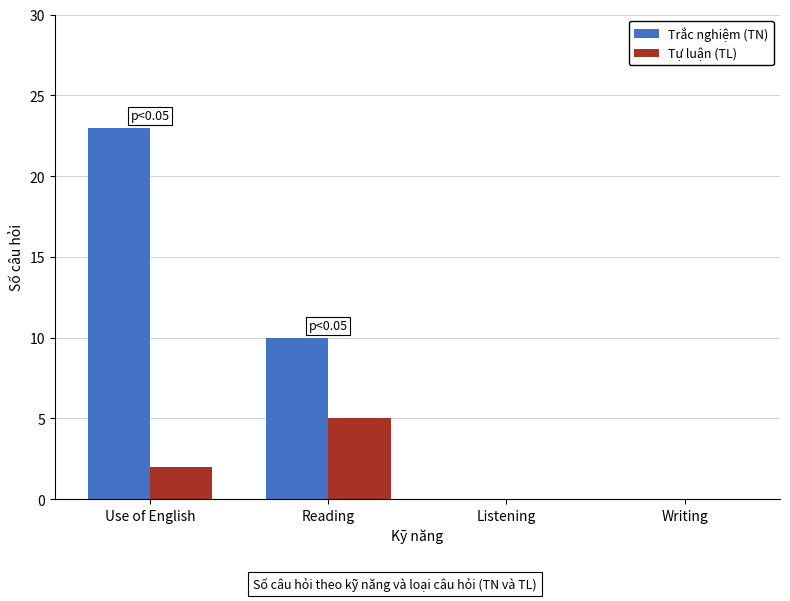

Where is Trắc nghiệm (TN) nearest to the value 11?

Reading